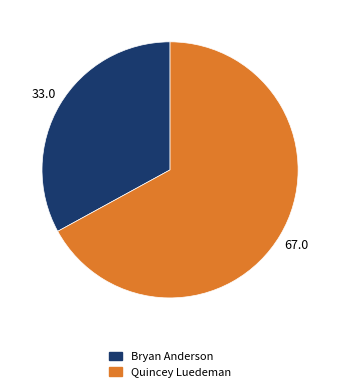

True or false: Bryan Anderson accounts for 47% of the total.

False